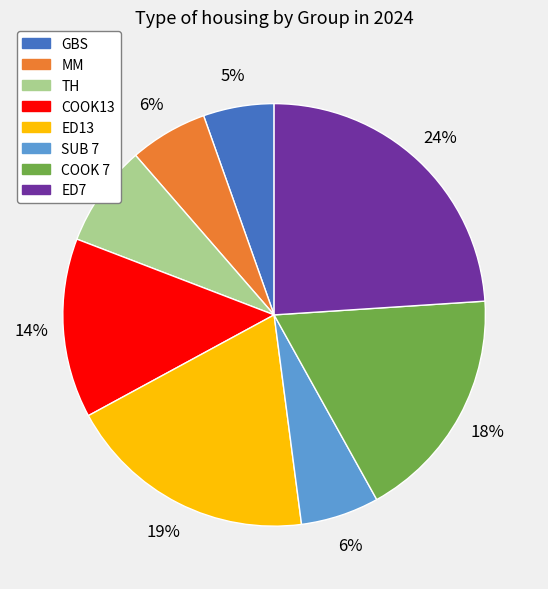

Which slice is the smallest?

GBS